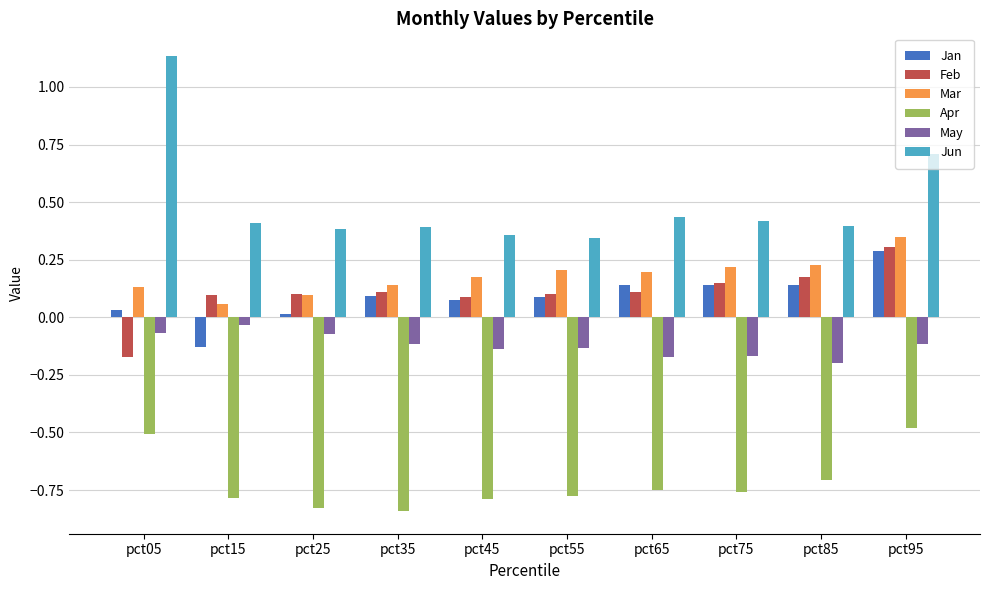

What is the average value of the Apr series?

-0.7